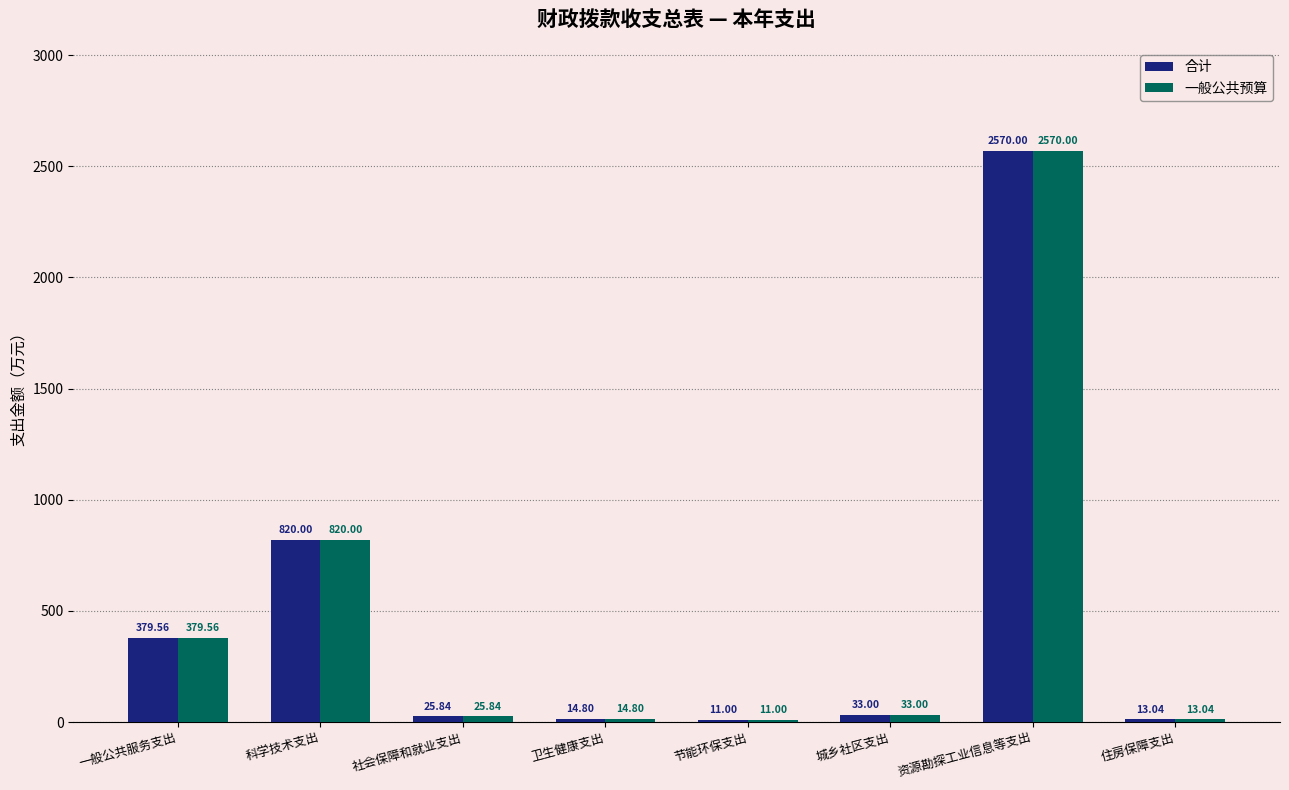

Reading left to right, extract all data points from this chart.

合计: 379.6	820.0	25.8	14.8	11.0	33.0	2570.0	13.0
一般公共预算: 379.6	820.0	25.8	14.8	11.0	33.0	2570.0	13.0